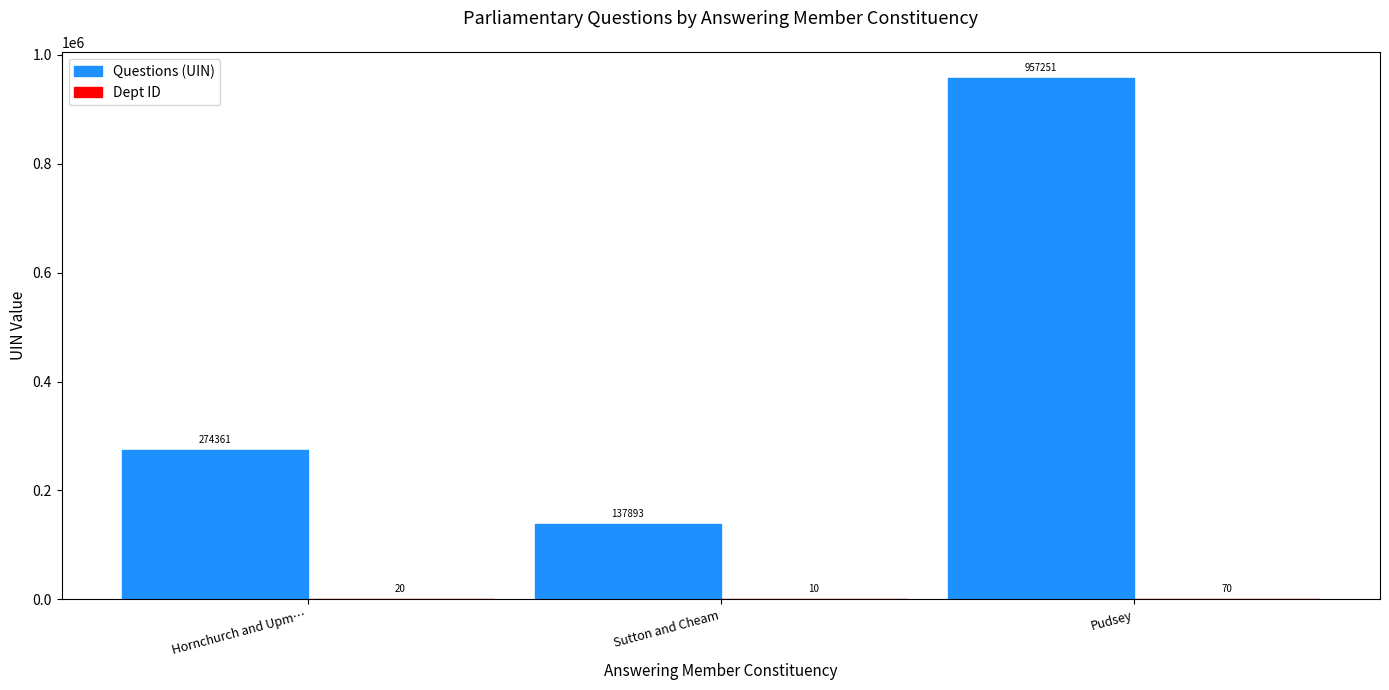

Which series changed the most between Hornchurch and Upm… and Pudsey?

Questions (UIN)